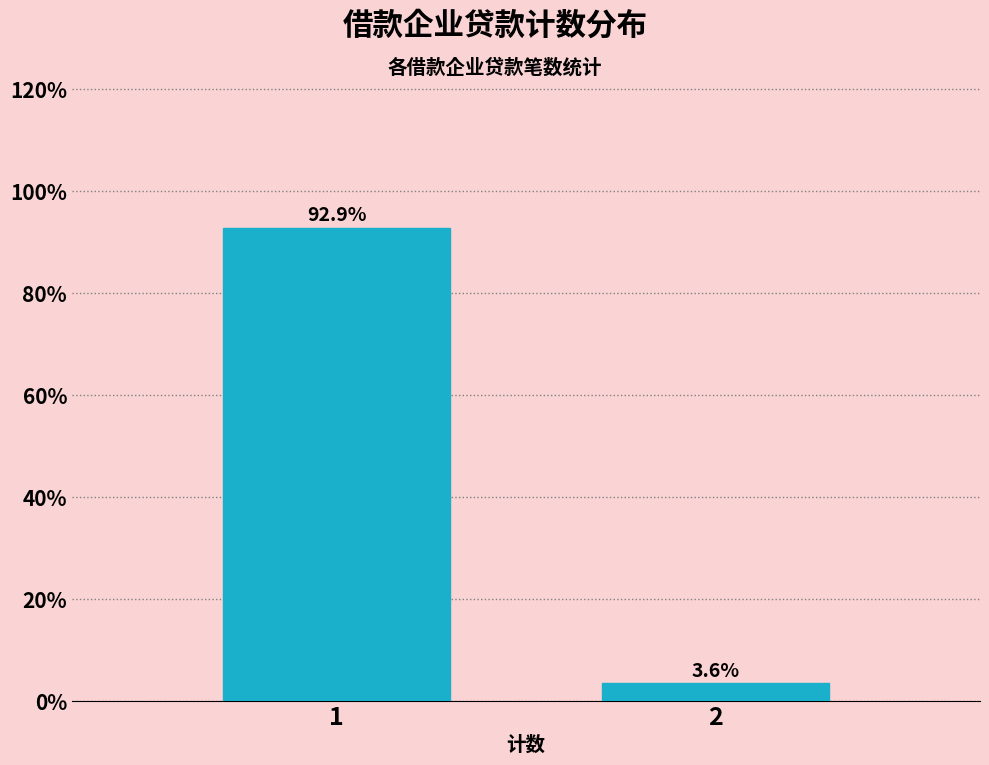

Reading left to right, what are all the values shown in this chart?

1=92.9	2=3.6